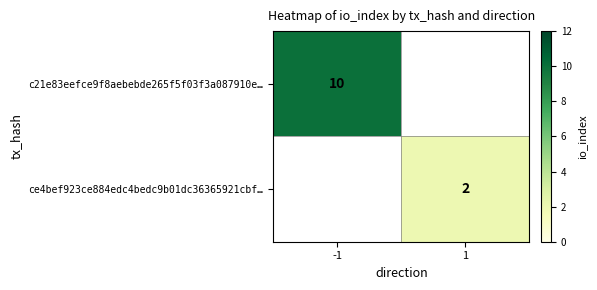

Is it true that c21e83eefce9f8aebebde265f5f03f3a087910e… equals 16 at -1?

False